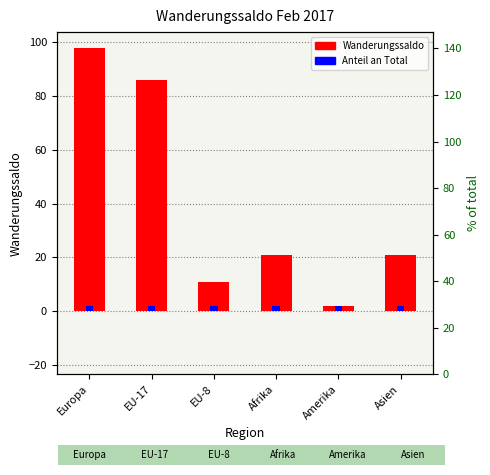

Reading right to left, list all the values displayed in this chart.

Asien=21	Amerika=2	Afrika=21	EU-8=11	EU-17=86	Europa=98